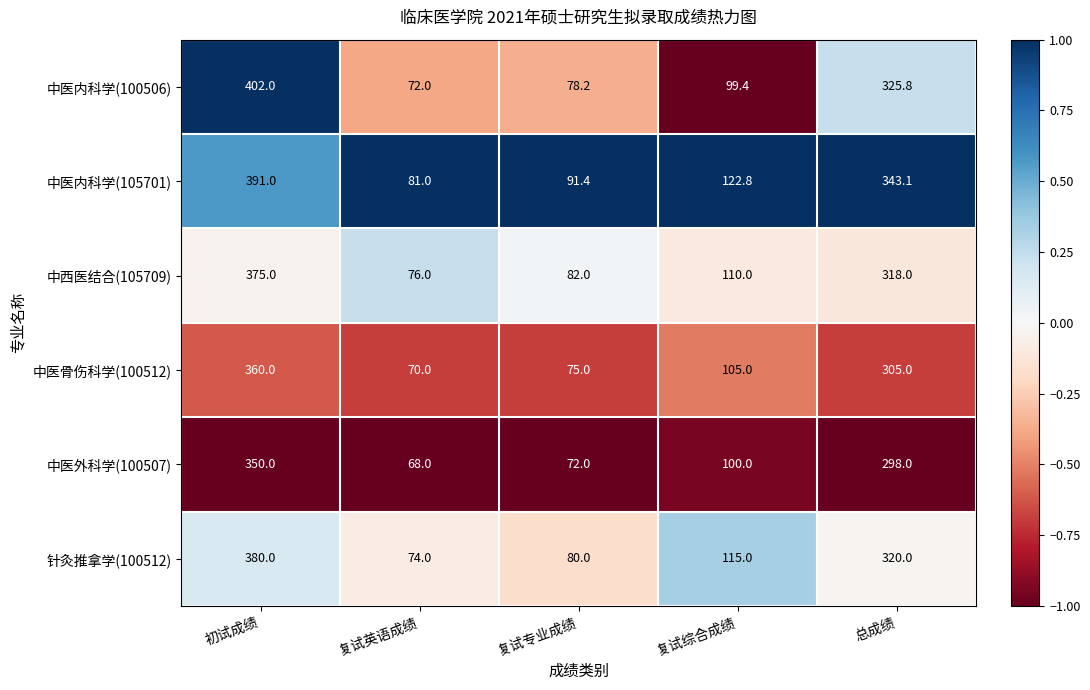

At 复试综合成绩, list the series in order from smallest to largest.

中医内科学(100506), 中医外科学(100507), 中医骨伤科学(100512), 中西医结合(105709), 针灸推拿学(100512), 中医内科学(105701)